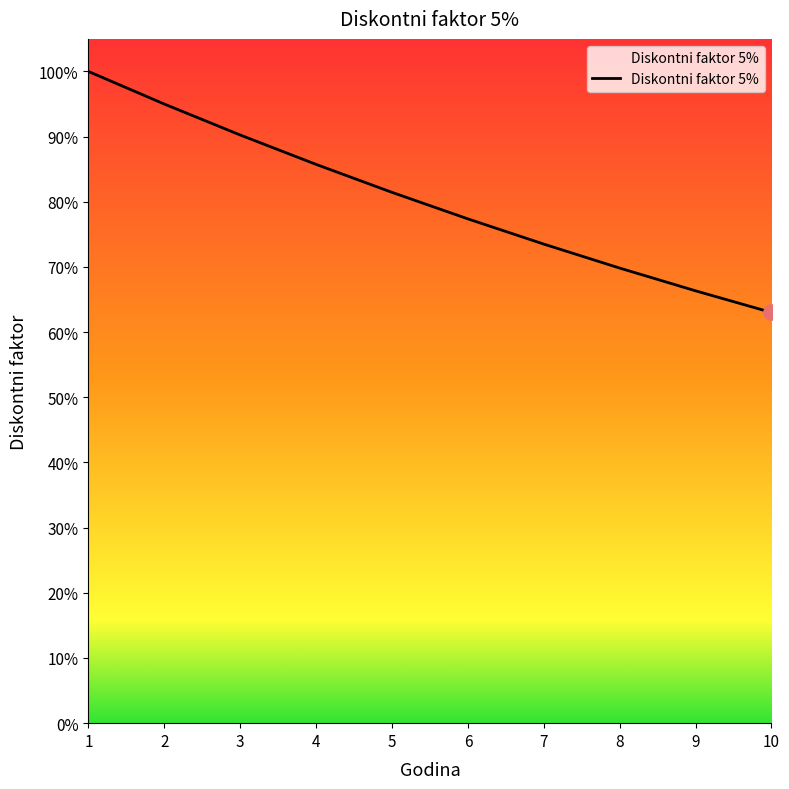

Is this an area chart (filled region under the line)?

Yes